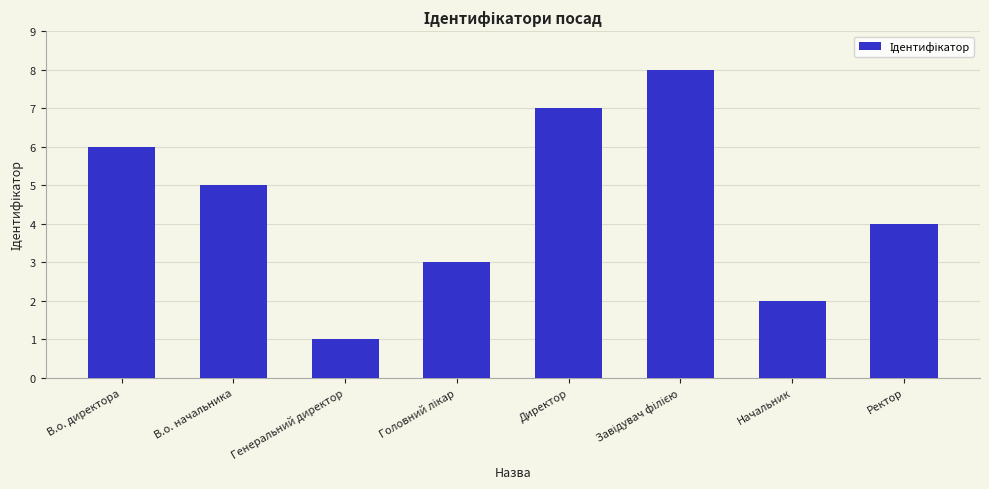

What is the approximate value at В.о. начальника?

5